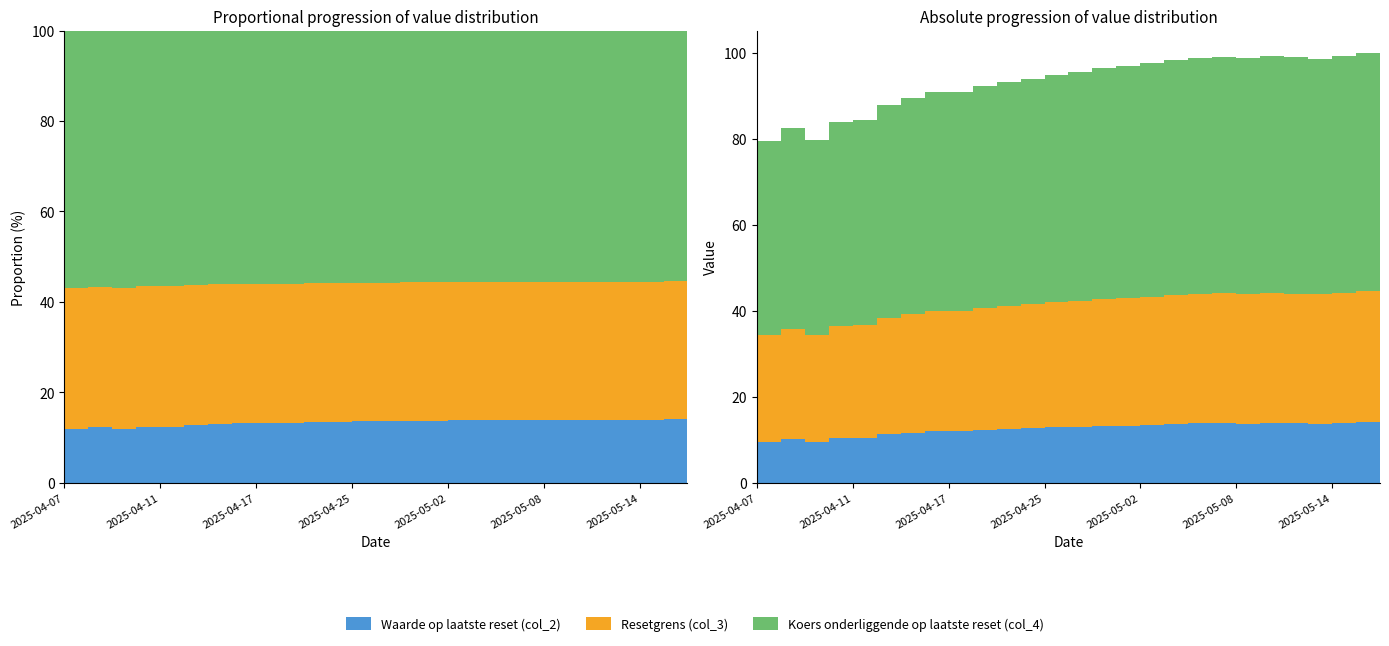

Reading left to right, what are all the values shown in this chart?

Waarde op laatste reset (col_2): 9.5	10.1	9.5	10.4	10.5	11.2	11.6	11.9	11.9	12.3	12.5	12.6	12.8	13.0	13.2	13.3	13.5	13.7	13.8	13.8	13.7	13.8	13.8	13.7	13.9	14.0	14.1
Resetgrens (col_3): 24.9	25.7	24.9	26.1	26.2	27.2	27.6	28.0	28.0	28.4	28.7	28.9	29.1	29.3	29.5	29.6	29.8	30.1	30.2	30.2	30.2	30.3	30.2	30.1	30.3	30.5	30.5
Koers onderliggende op laatste reset (col_4): 45.2	46.7	45.4	47.5	47.7	49.4	50.3	50.9	50.9	51.7	52.1	52.5	52.9	53.3	53.7	53.9	54.2	54.6	54.9	55.0	54.8	55.0	54.9	54.7	55.1	55.4	55.5